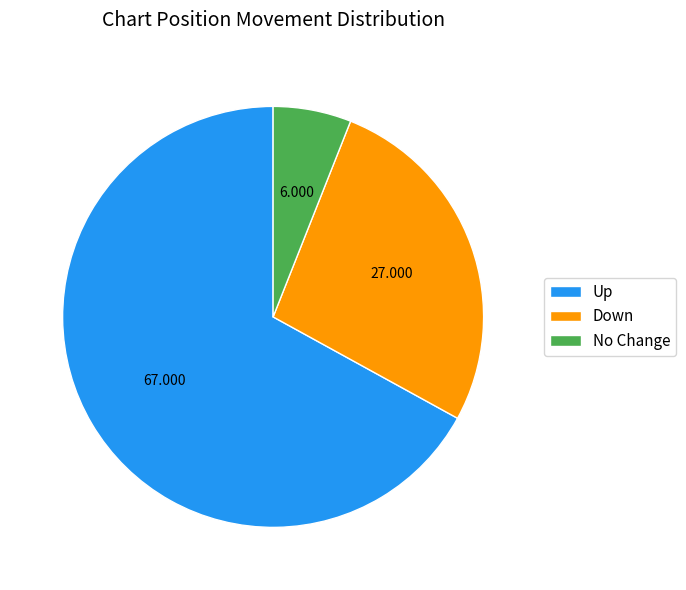

Count the number of slices in the pie.

3